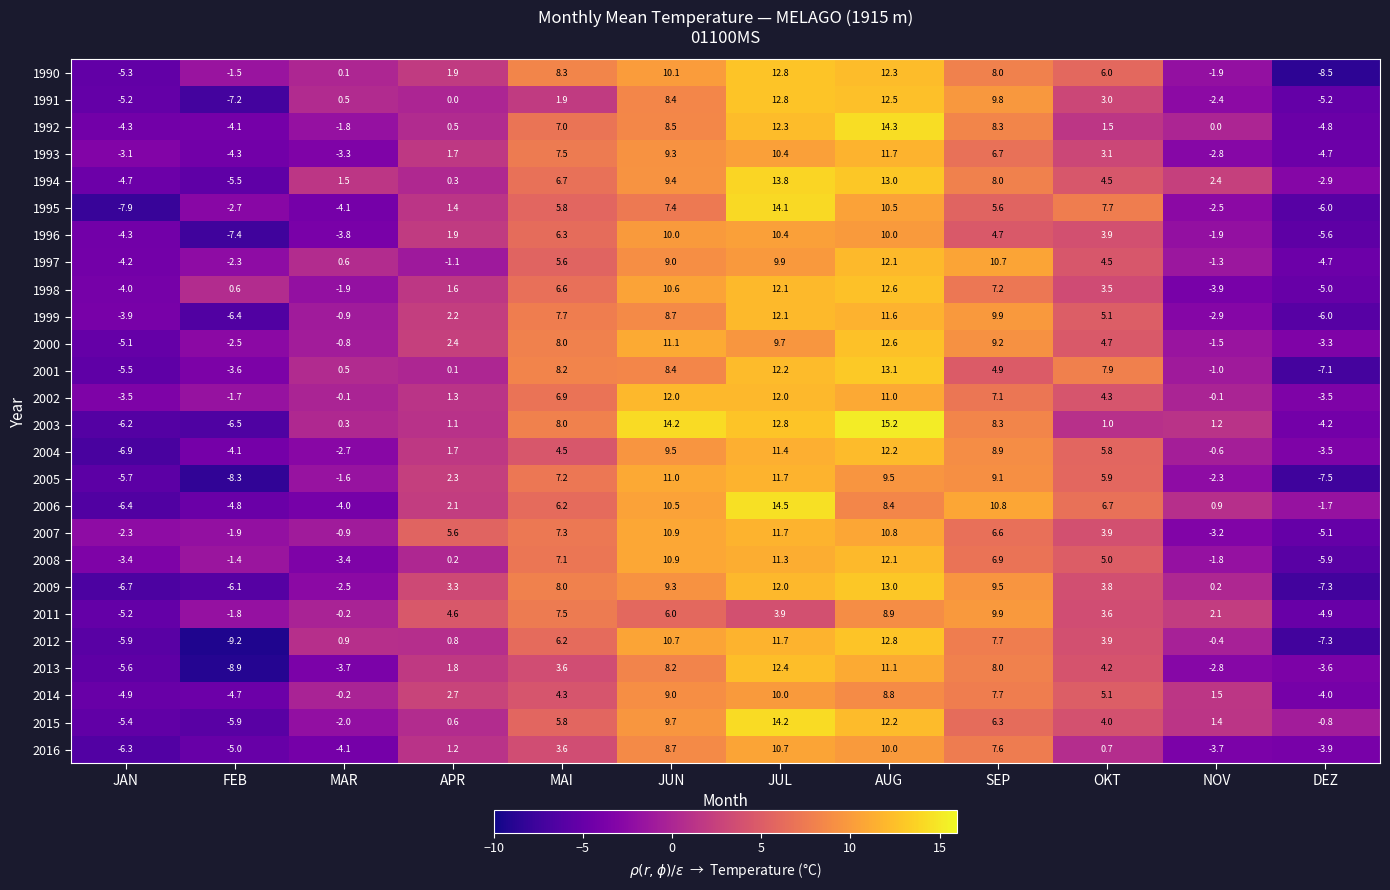

Where is 2000 nearest to the value 3?

APR